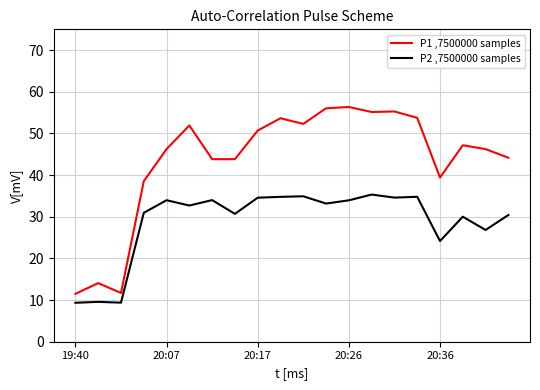

True or false: P2 ,7500000 samples and P1 ,7500000 samples intersect in this chart.

False